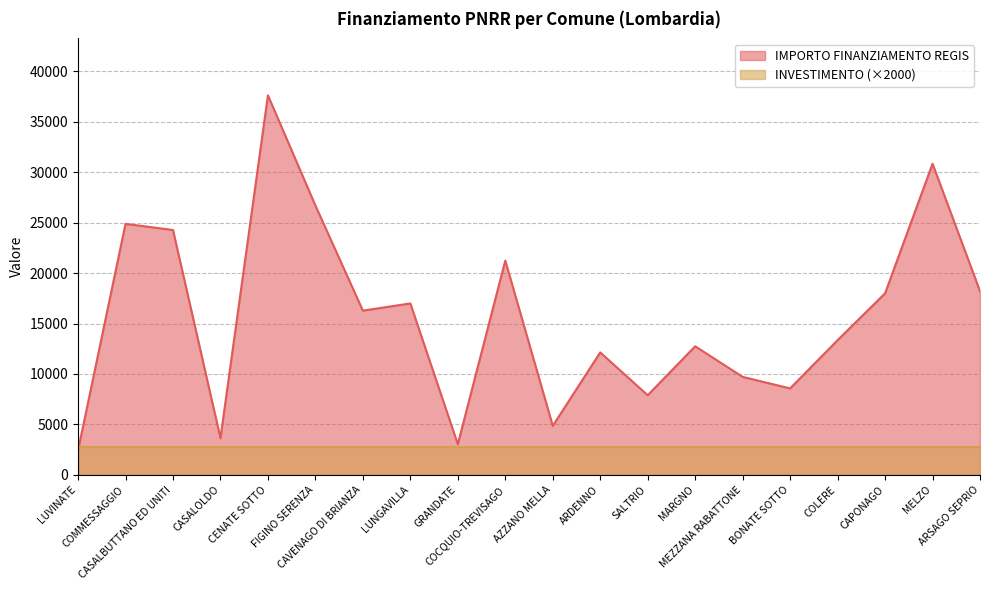

What is the change in value from MELZO to ARSAGO SEPRIO?

-12642